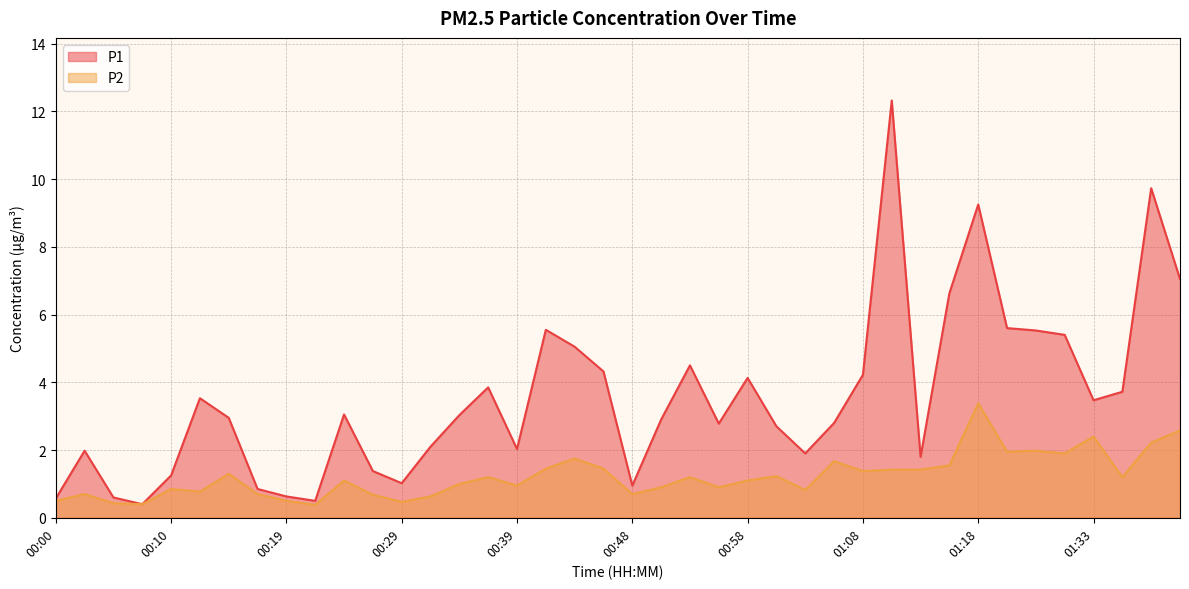

True or false: P2 has a value of 0.6 at 00:22.

False